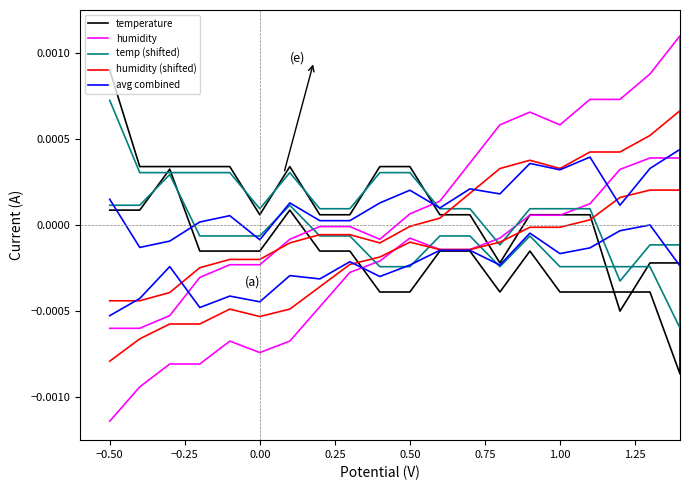

Which series has the largest range (max minus min)?

humidity